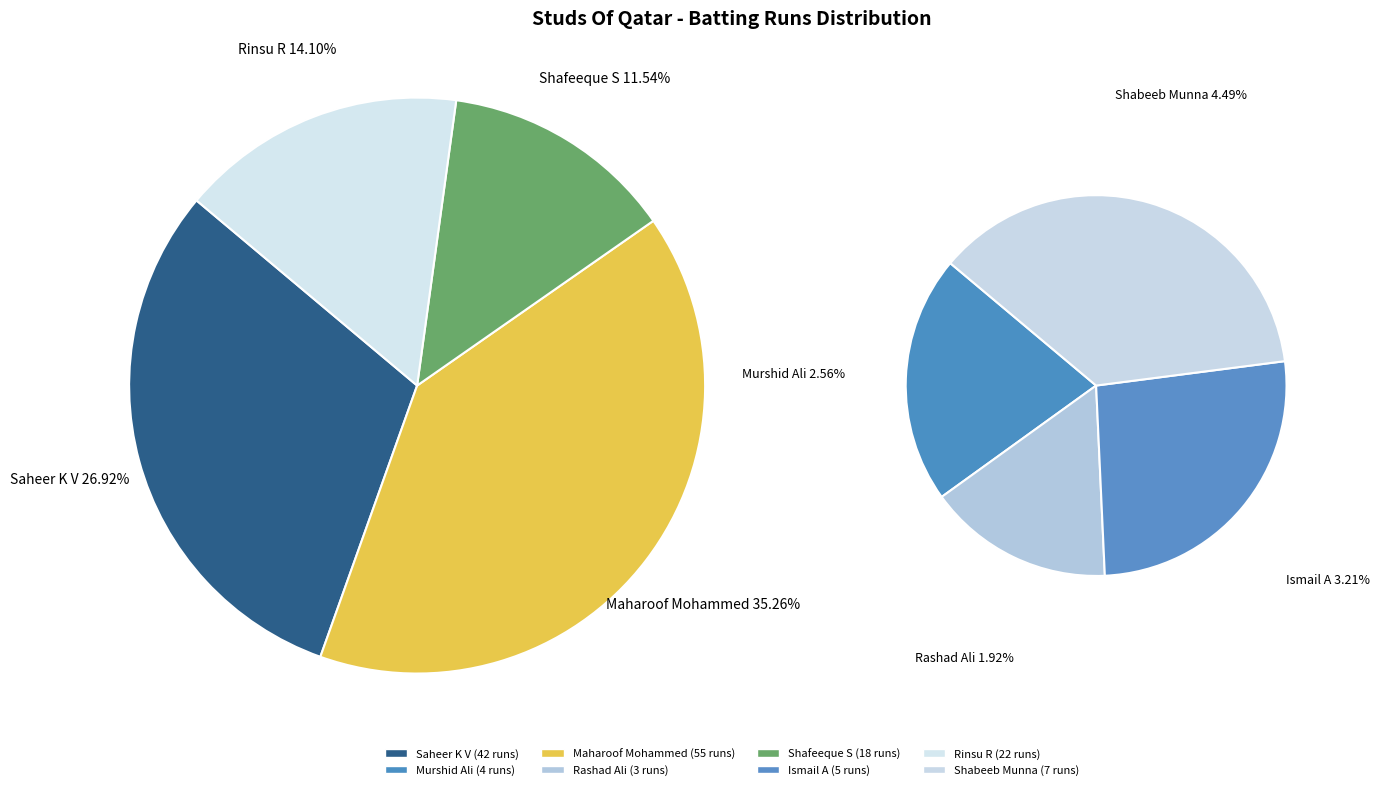

What percentage is the Shafeeque S slice, to the nearest percent?

12%